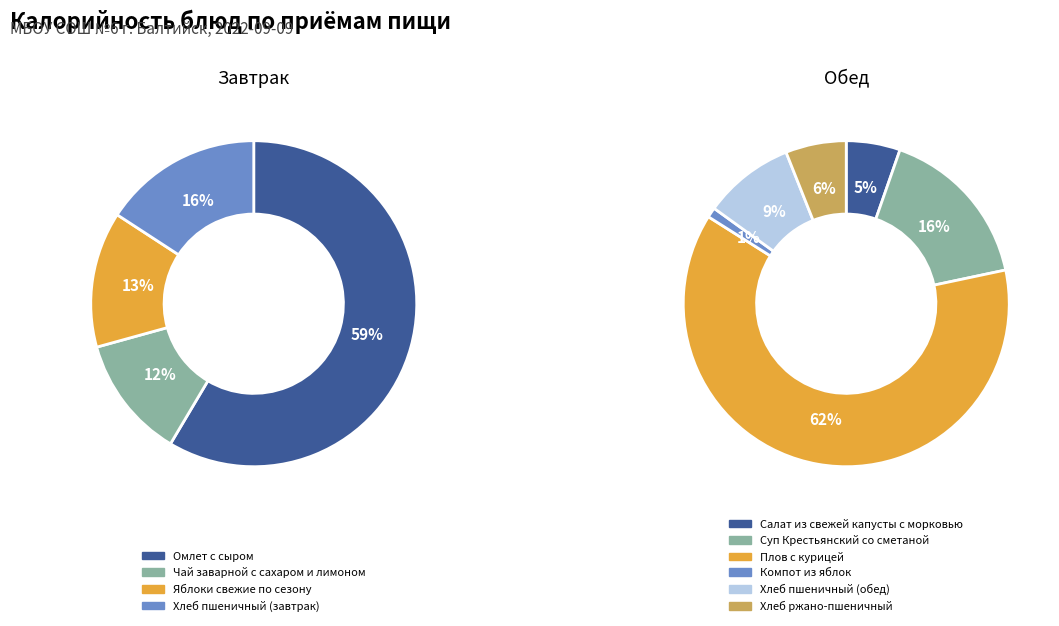

What percentage is the Компот из яблок slice, to the nearest percent?

1%